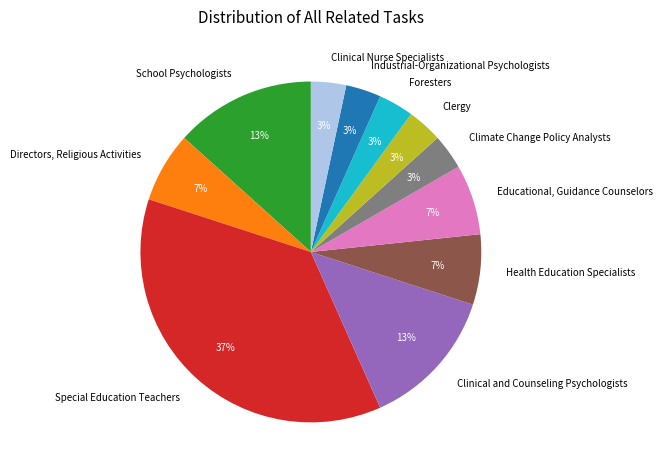

How many slices are in this pie chart?

11